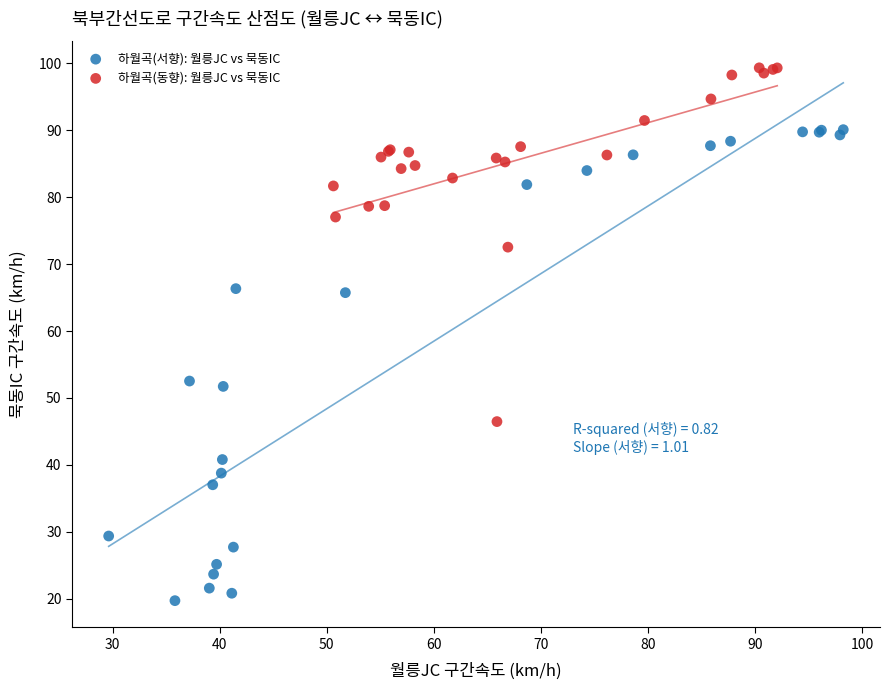

Which series reaches the minimum Y coordinate?

하월곡(서향): 월릉JC vs 묵동IC